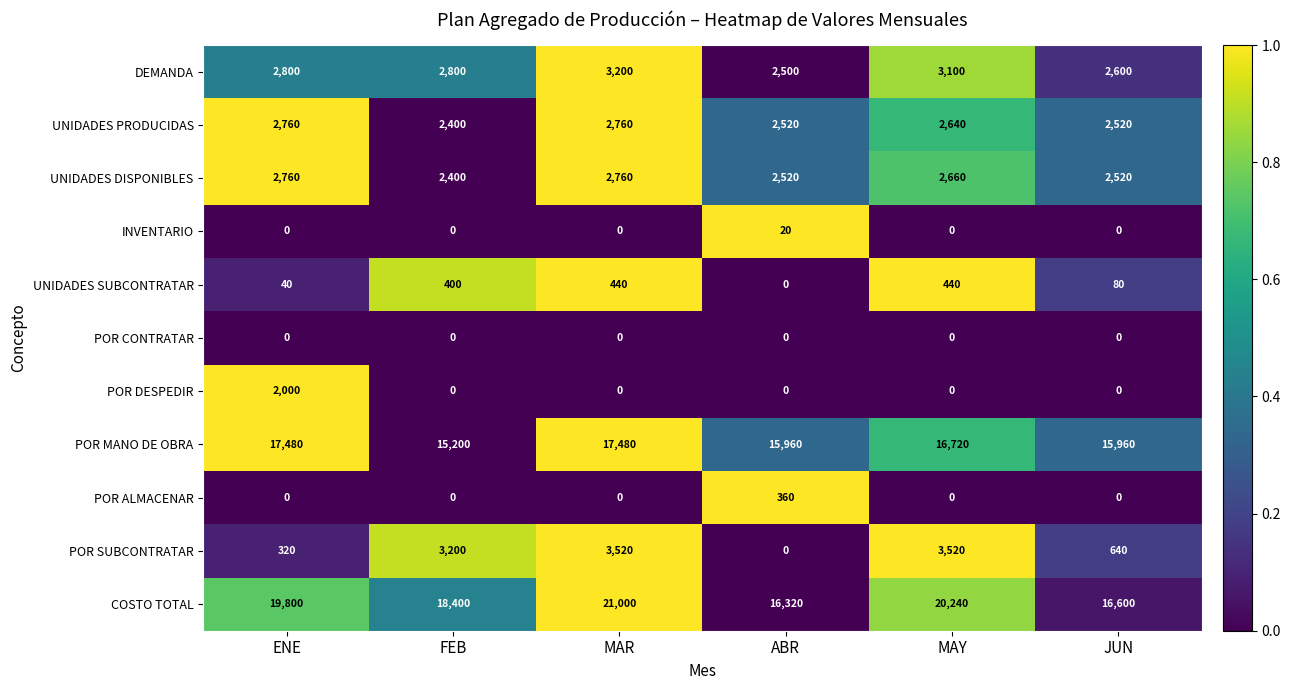

At which category is the sum across all series the highest?

MAR